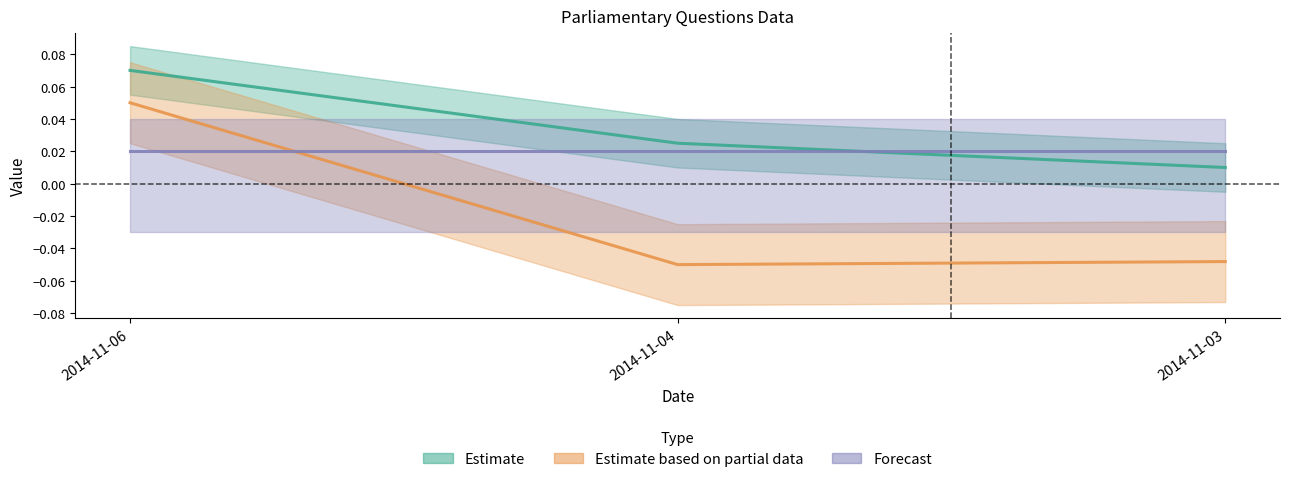

What is the maximum value shown in the chart?

0.1